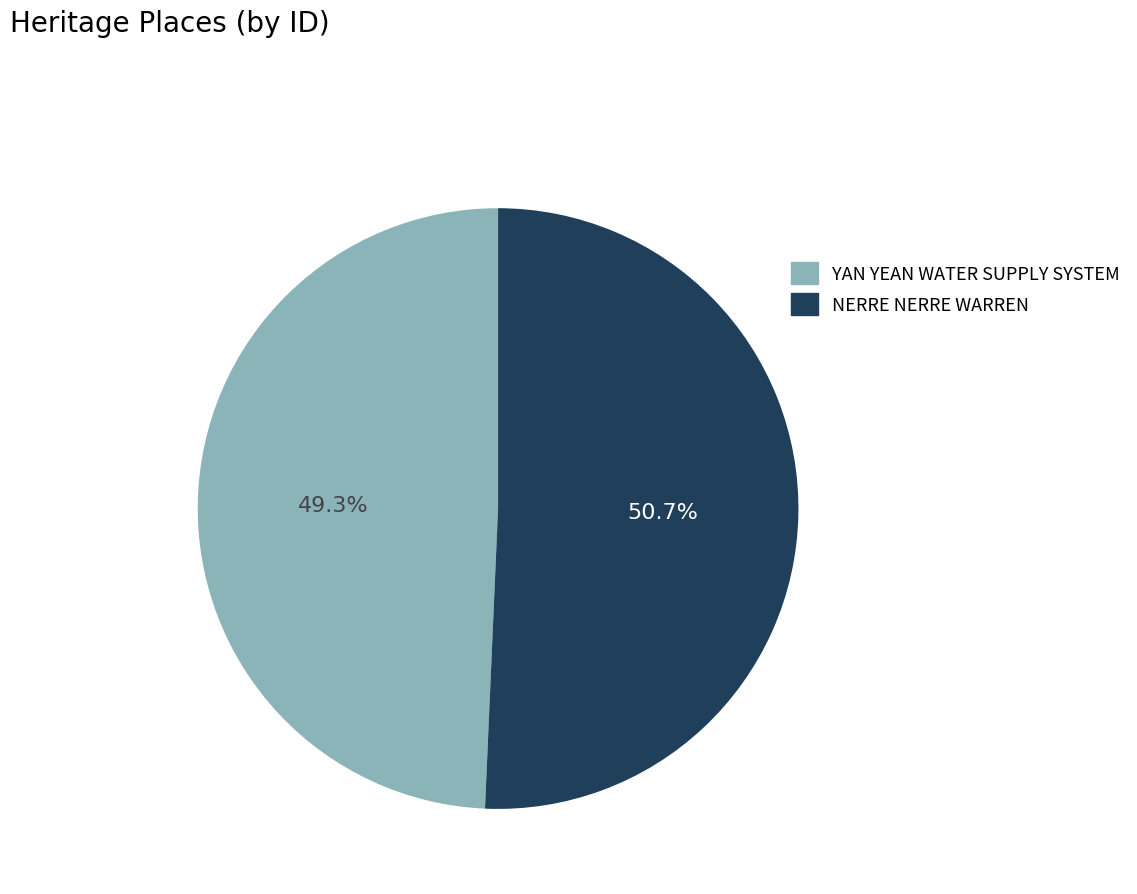

Which has a higher value, NERRE NERRE WARREN or YAN YEAN WATER SUPPLY SYSTEM?

NERRE NERRE WARREN